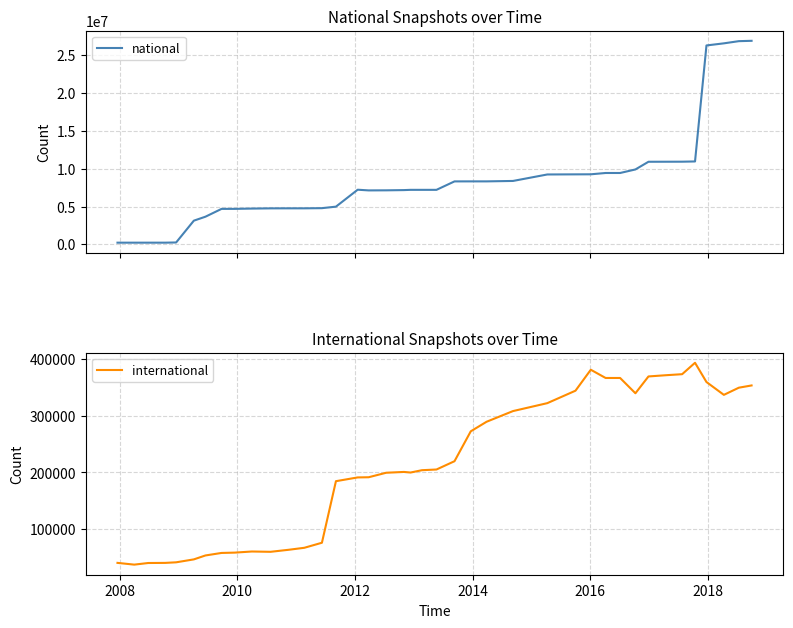

True or false: international and national intersect in this chart.

False